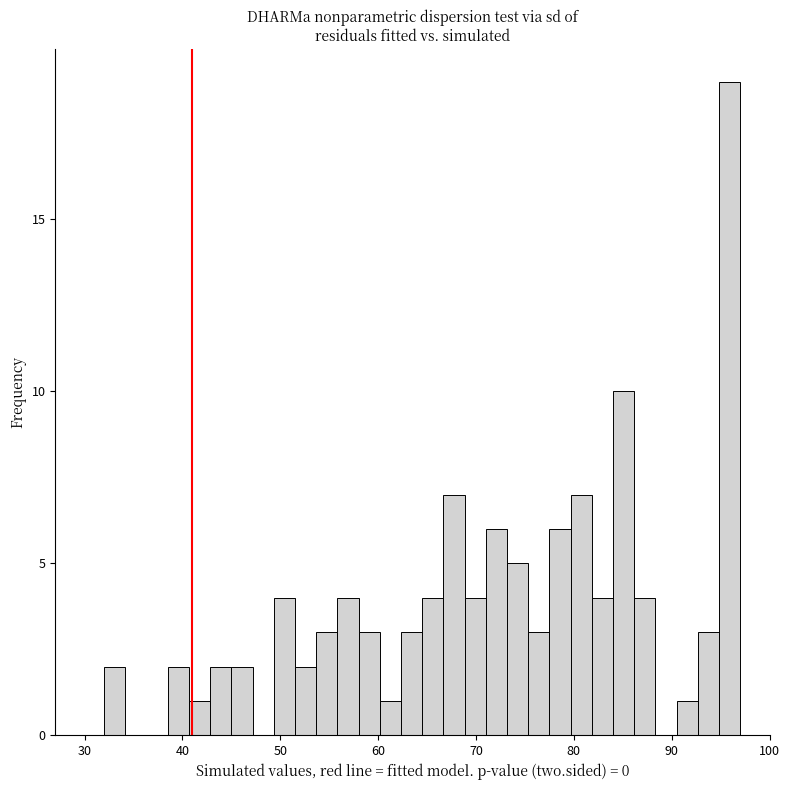

Around what value on the x-axis is the tallest bar? Give the approximate position of its centre, as read against the axis.

96